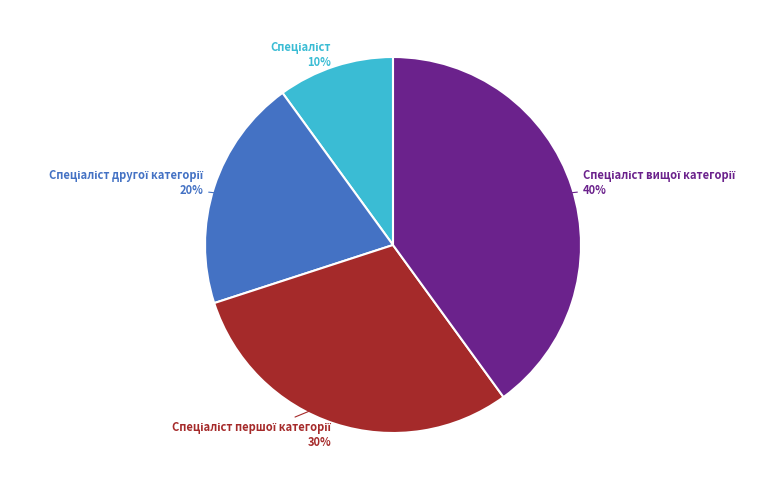

To the nearest percent, what is the difference between the largest and smallest slice percentages?

30%